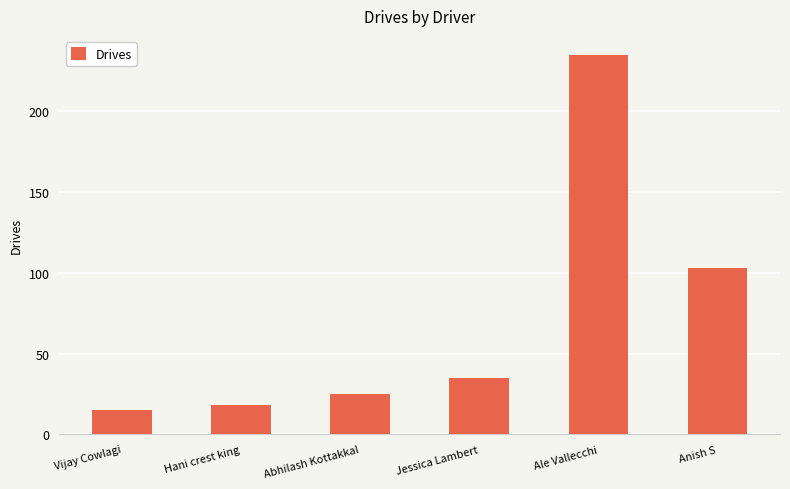

Does the chart contain any negative values?

No